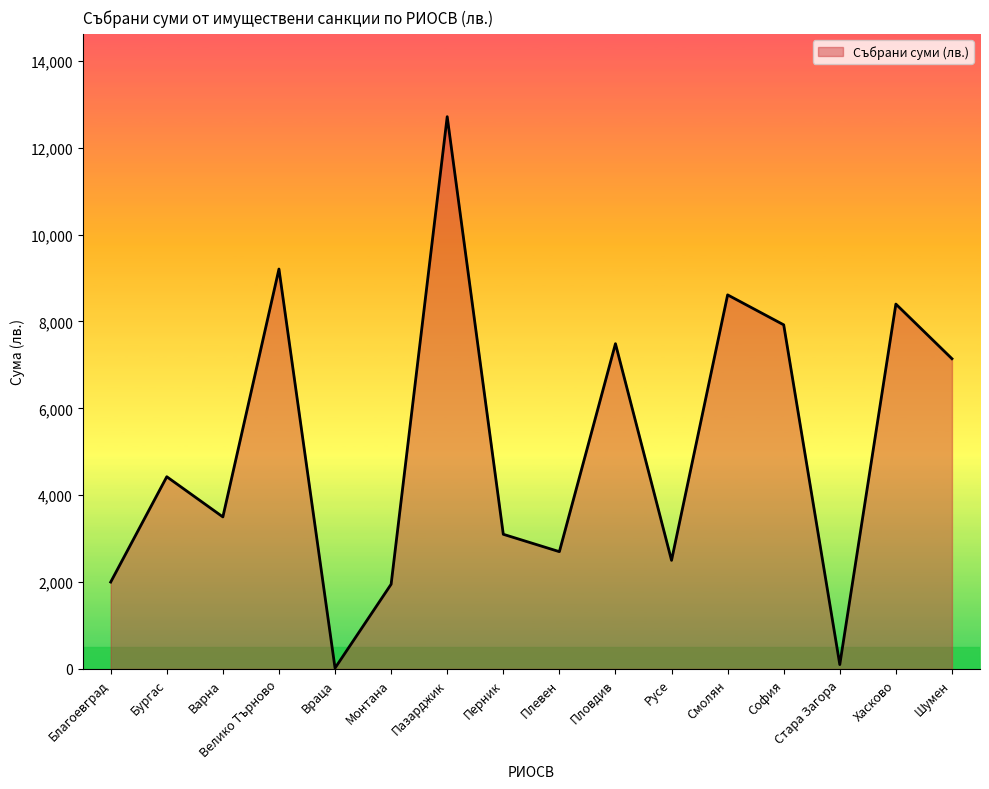

What is the maximum value shown in the chart?

12714.5